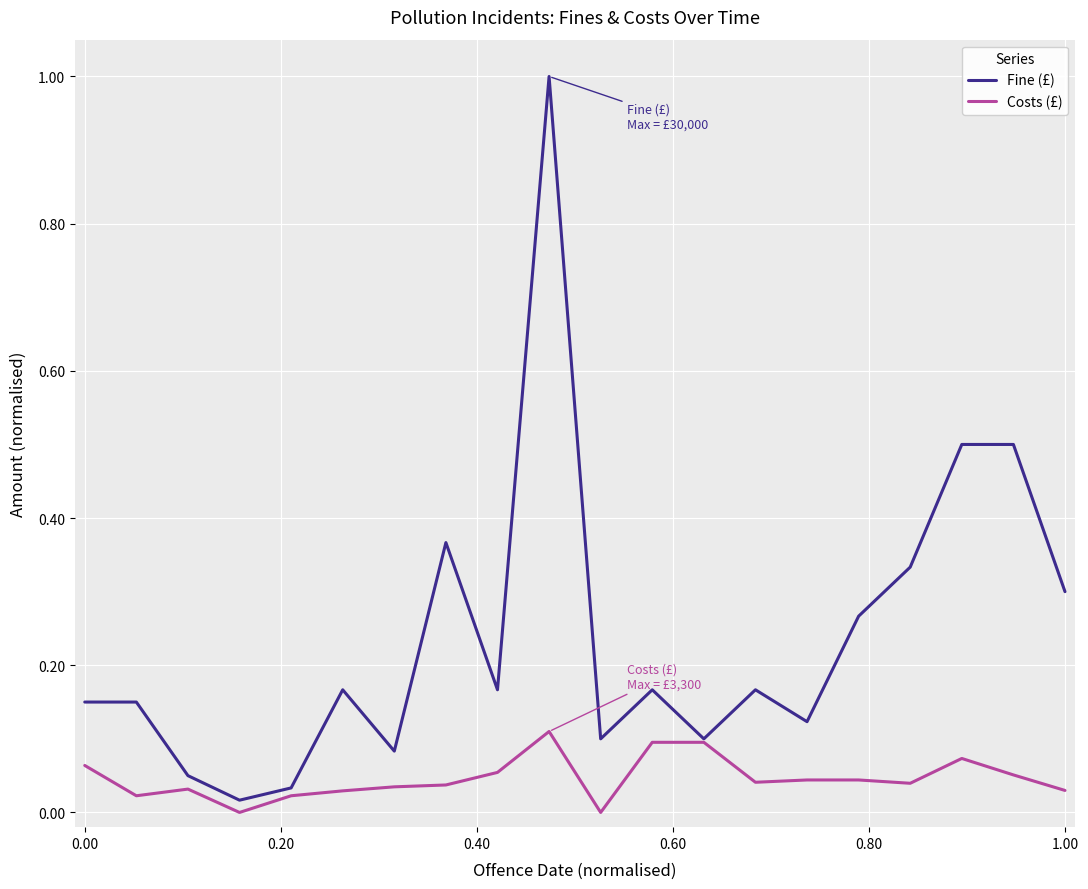

Which series has the largest total across all categories?

Fine (£)